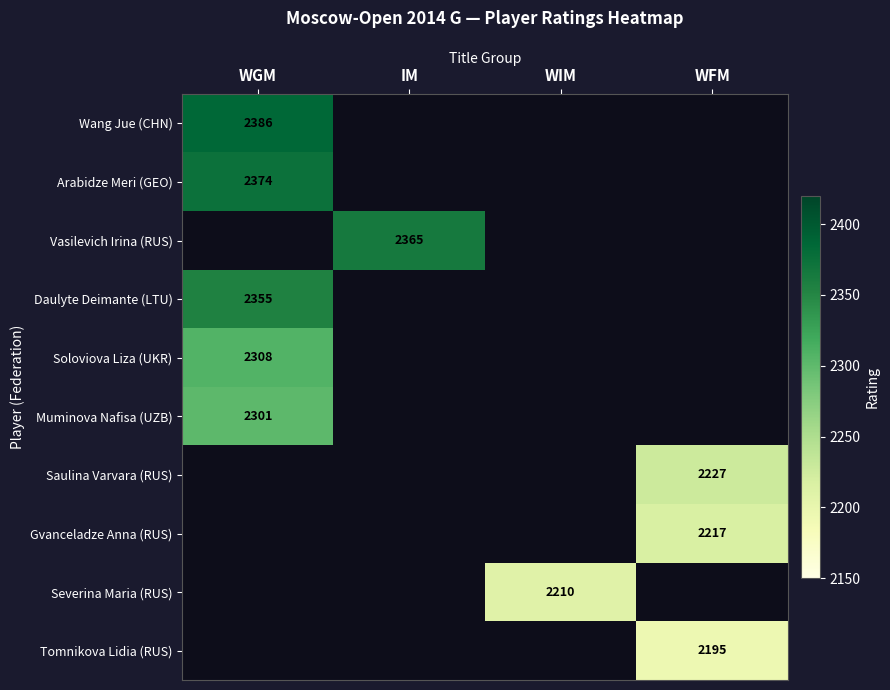

True or false: Muminova Nafisa (UZB) has a value of 3657 at WGM.

False